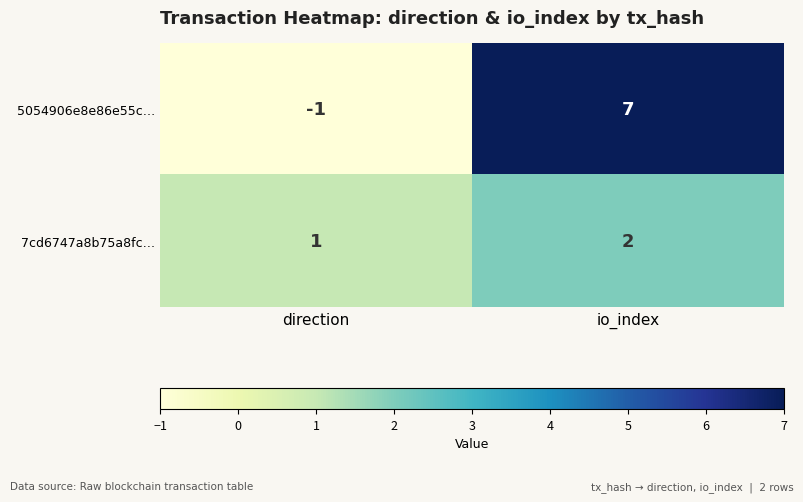

What is the highest value of the 5054906e8e86e55c… series?

7